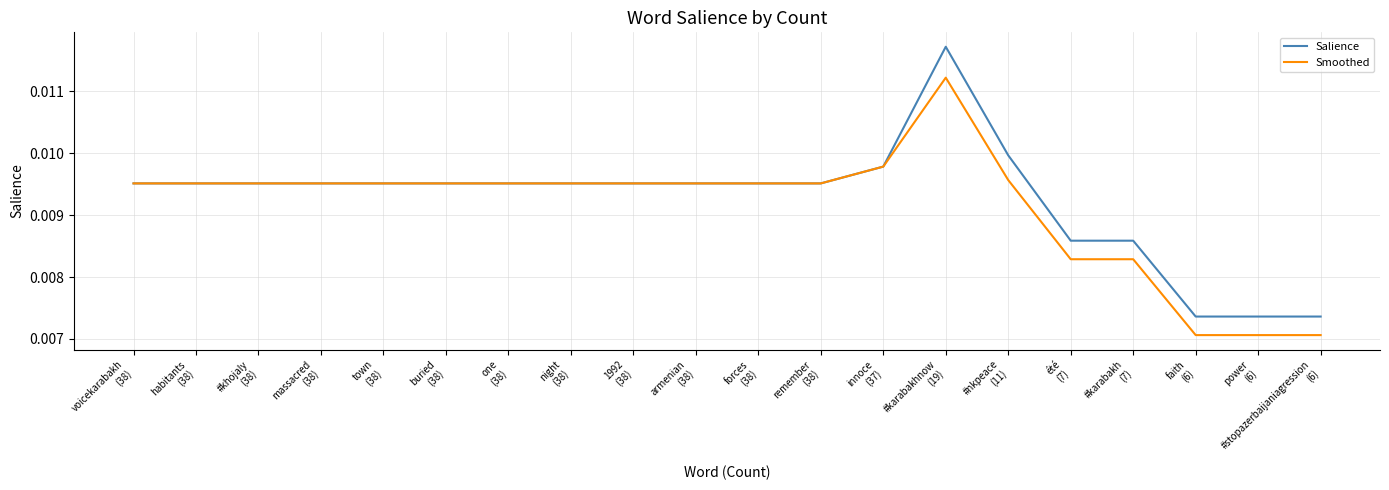

Which series has the largest range (max minus min)?

Salience